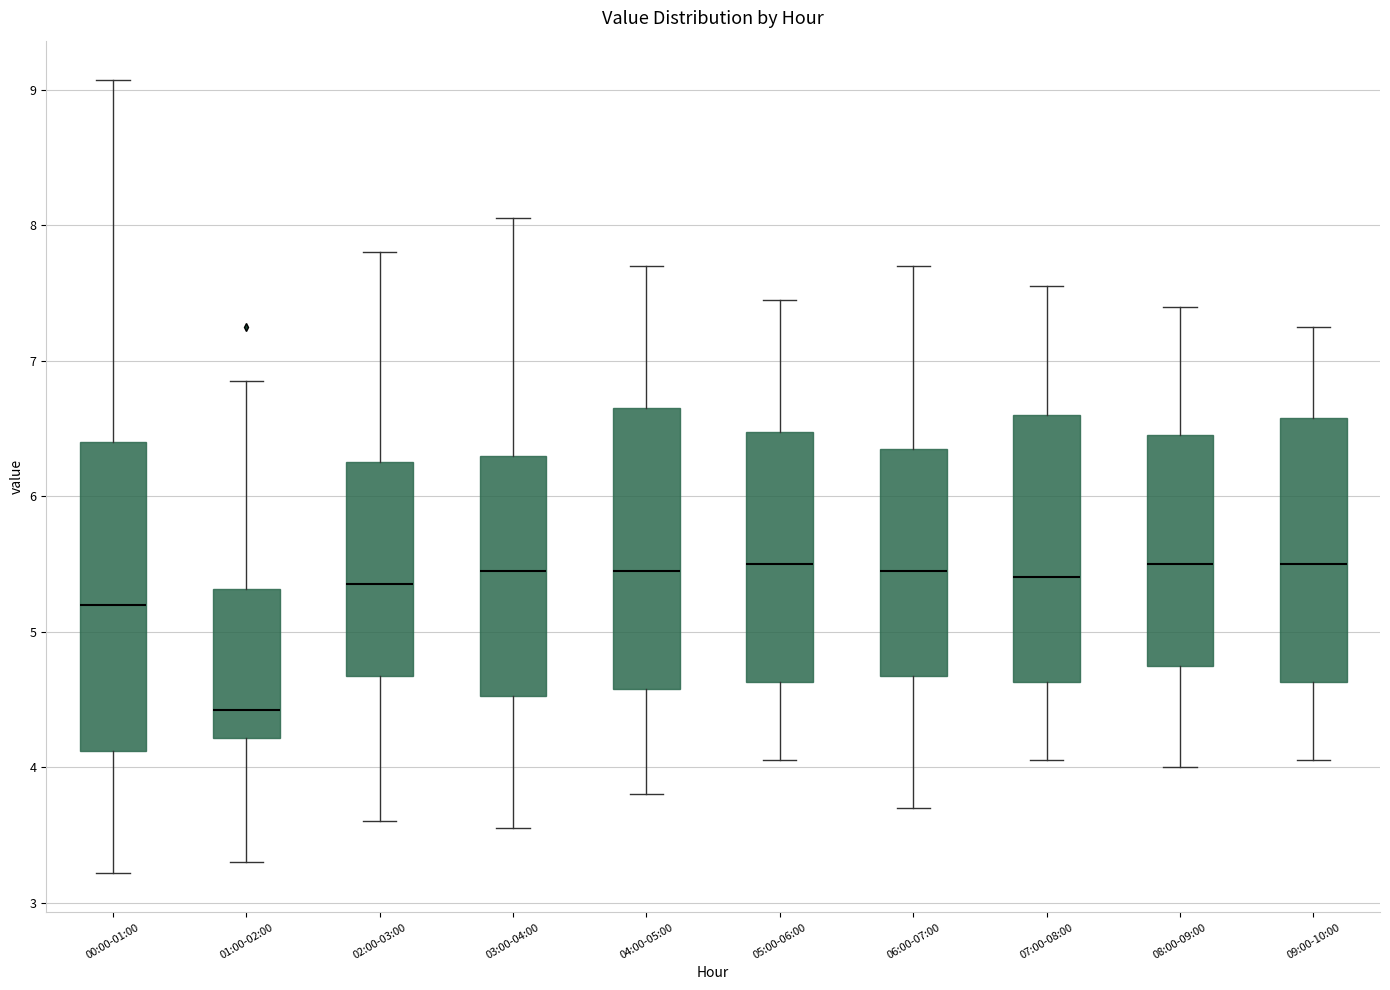

Which box is the tallest, from its lower edge to its upper edge?

00:00-01:00